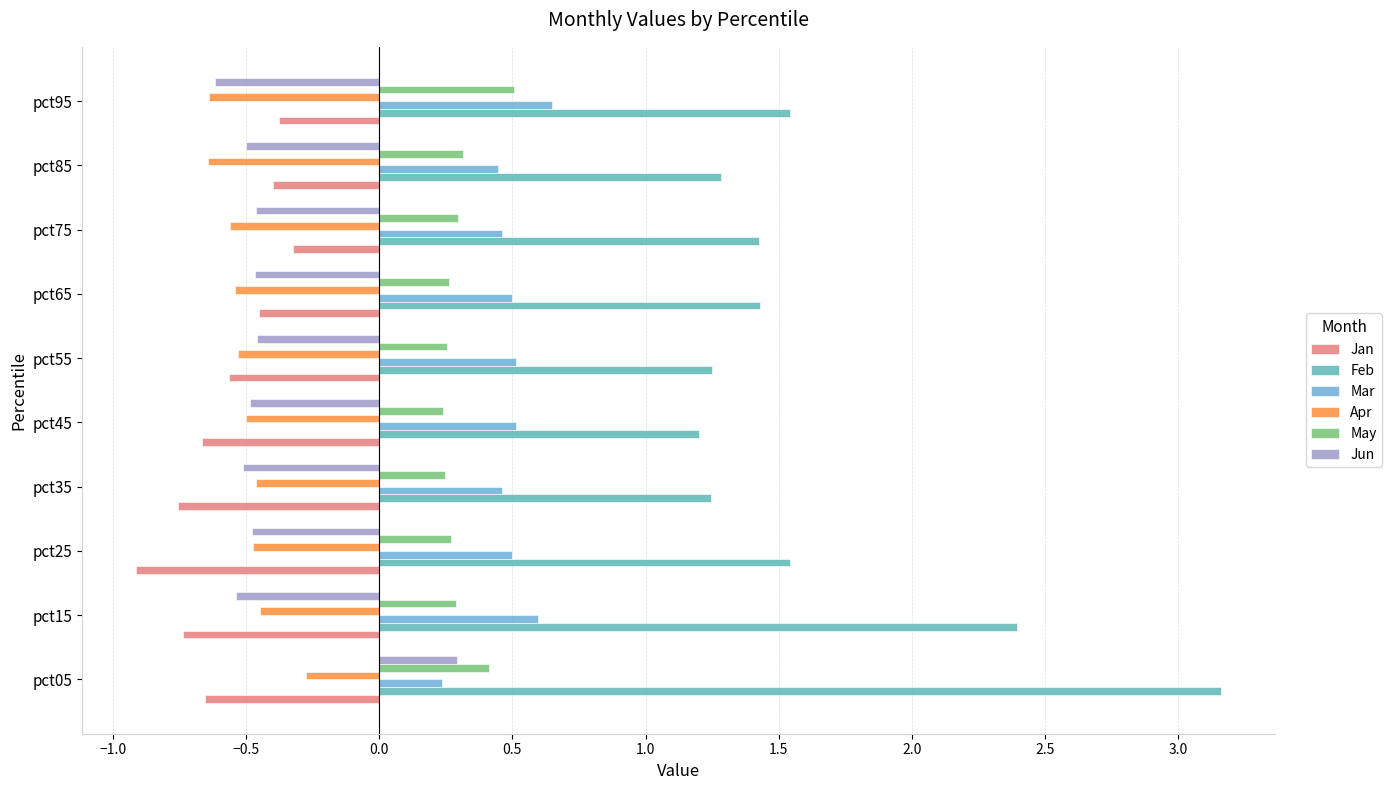

Reading right to left, transcribe all the data shown in this chart.

Jan: -0.4	-0.4	-0.3	-0.5	-0.6	-0.7	-0.8	-0.9	-0.7	-0.7
Feb: 1.5	1.3	1.4	1.4	1.2	1.2	1.2	1.5	2.4	3.2
Mar: 0.6	0.4	0.5	0.5	0.5	0.5	0.5	0.5	0.6	0.2
Apr: -0.6	-0.6	-0.6	-0.5	-0.5	-0.5	-0.5	-0.5	-0.4	-0.3
May: 0.5	0.3	0.3	0.3	0.3	0.2	0.2	0.3	0.3	0.4
Jun: -0.6	-0.5	-0.5	-0.5	-0.5	-0.5	-0.5	-0.5	-0.5	0.3